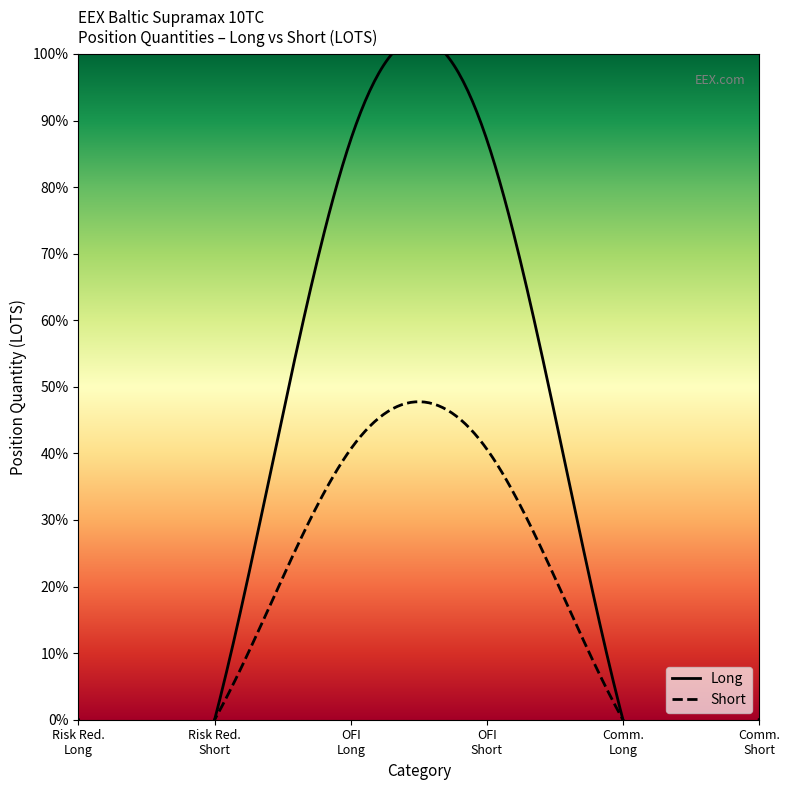

At how many categories does at least one series exceed 5748?

2